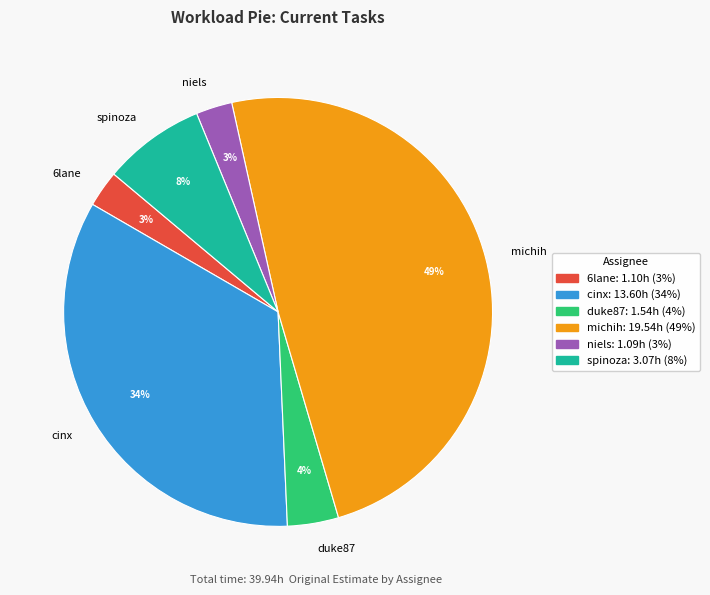

Which category has the biggest portion of the pie?

michih